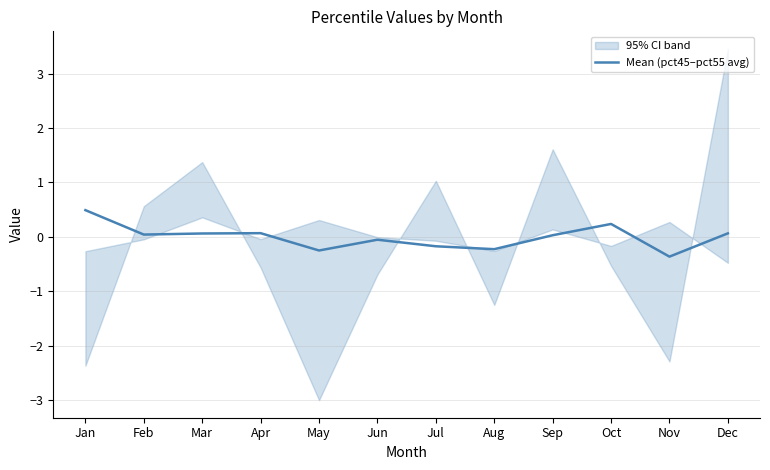

How many points are higher than both their immediate neighbors (excluding endpoints)?

3